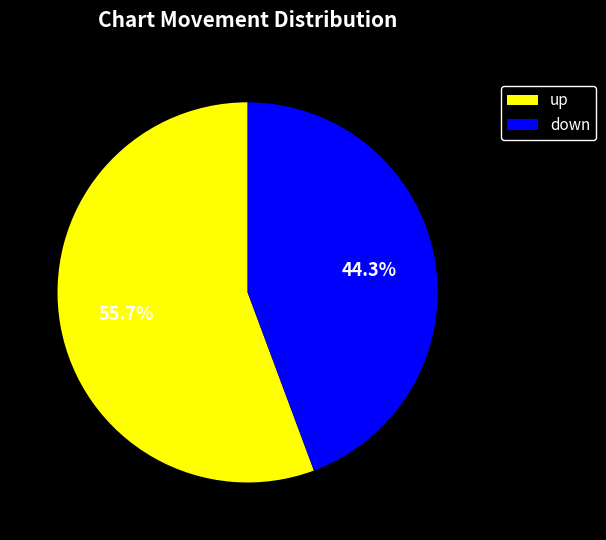

To the nearest percent, what is the average slice percentage?

50%